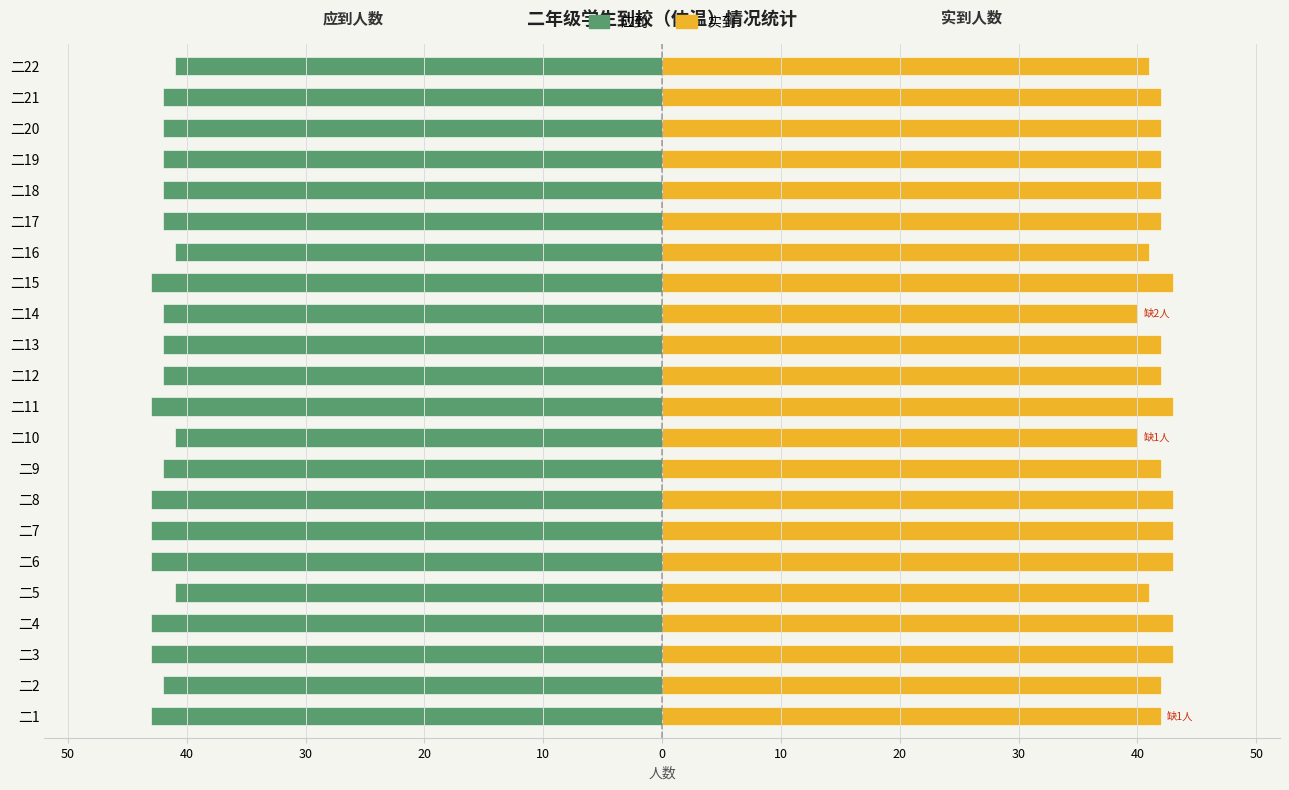

What is the difference between the maximum and minimum values in the 应到 series?

2